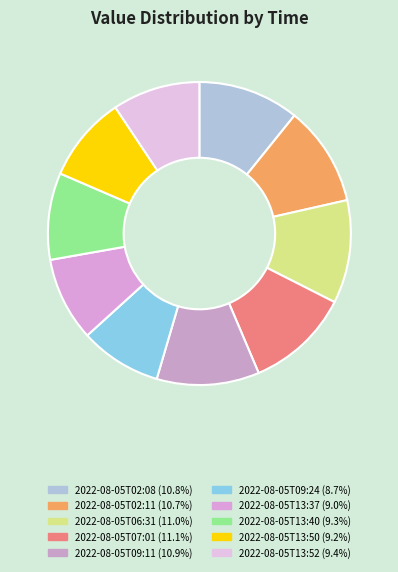

What is the change in value from 2022-08-05T02:11 to 2022-08-05T13:50?

-12.0